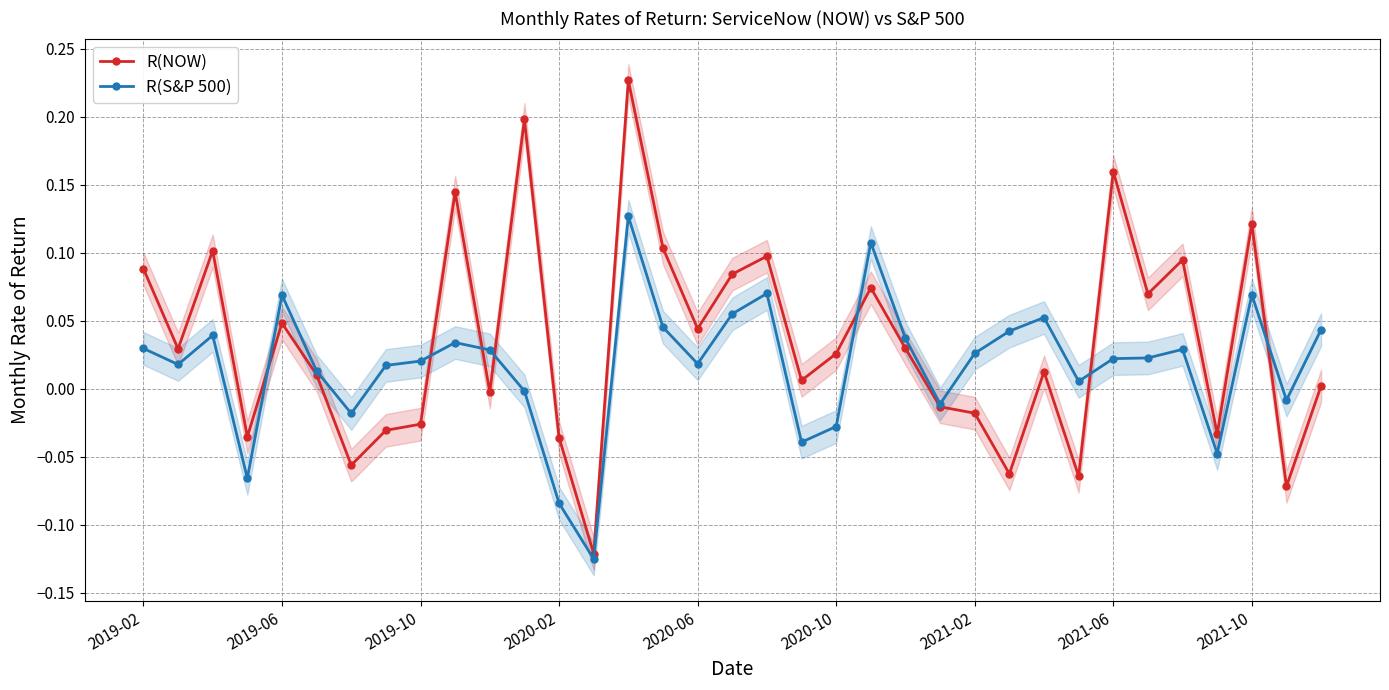

At how many categories does at least one series exceed 0?

28